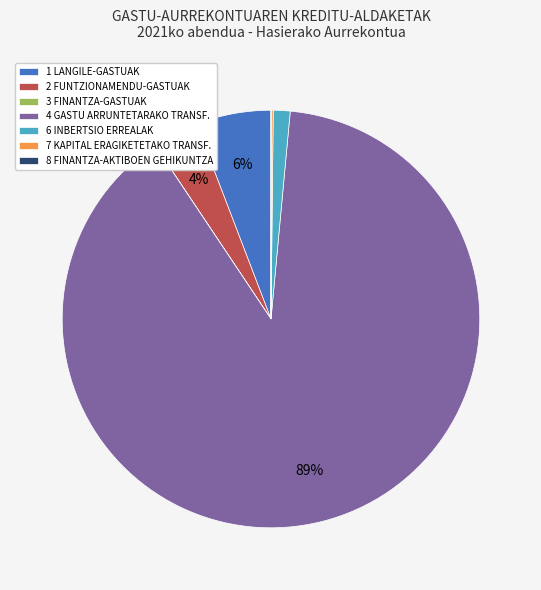

Which category has the biggest portion of the pie?

4 GASTU ARRUNTETARAKO TRANSF.